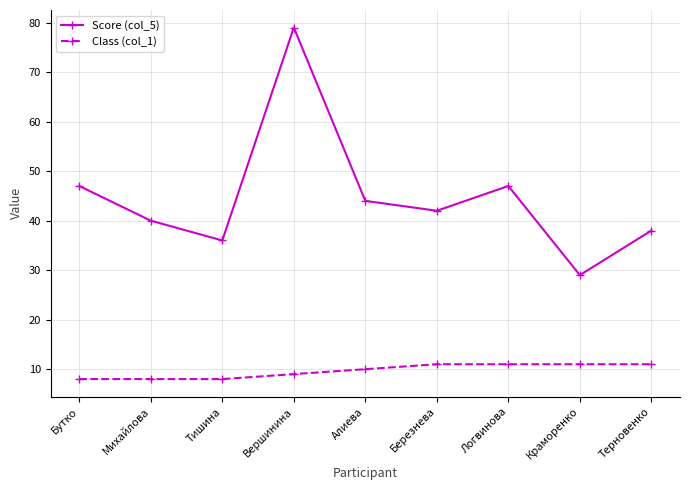

What is the difference between the highest and lowest values at Терновенко?

27